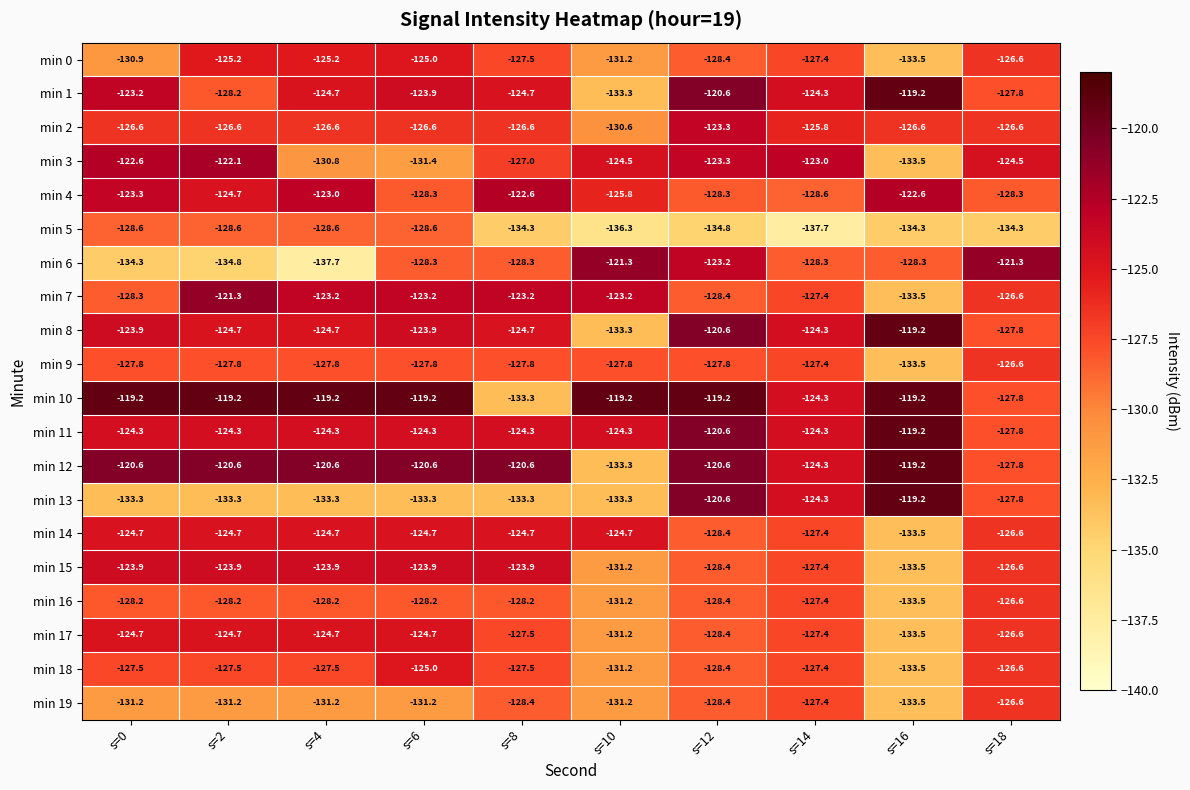

What is the difference between the min 15 values at s=16 and s=0?

9.6